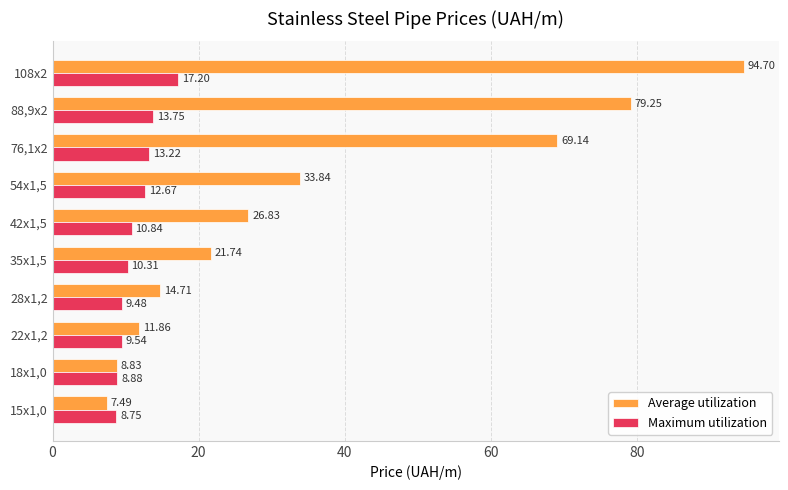

At which label does Average utilization reach its peak?

108x2